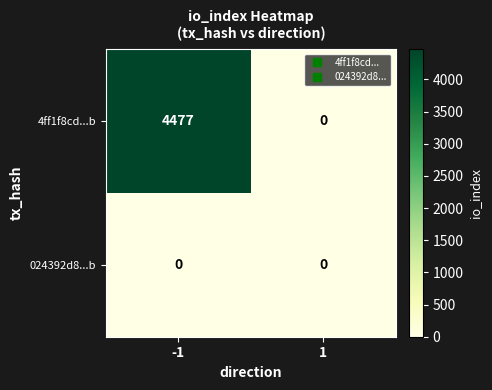

True or false: 4ff1f8cd...b has a value of 0 at 1.

True